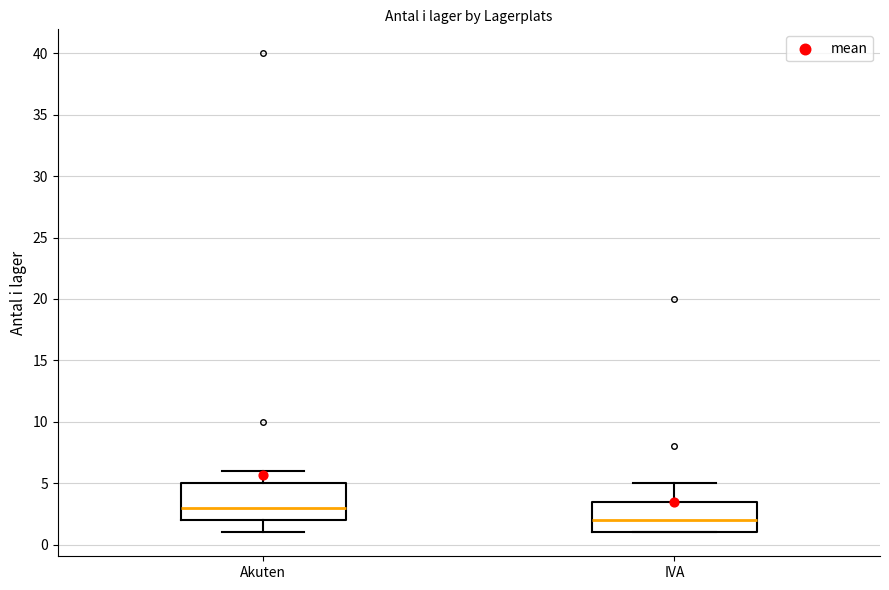

Reading left to right, read every box against the y-axis: the position of its median line, the range the box covers, and the ends of its whiskers. The values are not printed on the chart, so give them approximately, as read against the axis.

Akuten: median 3.0, box 2.0 to 5.0, whiskers 1.0 to 6.0
IVA: median 2.0, box 1.0 to 3.5, whiskers 1.0 to 5.0